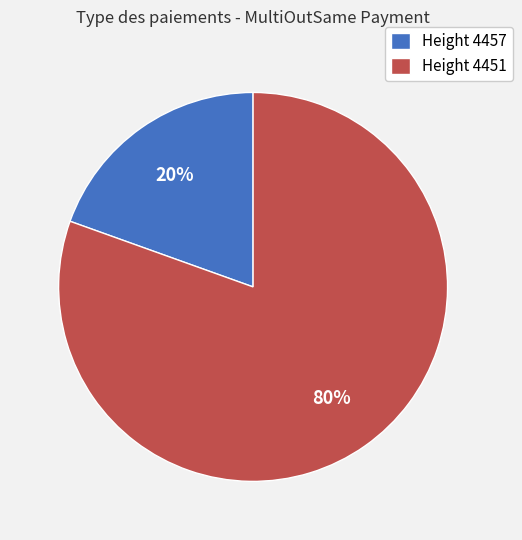

Do Height 4451 and Height 4457 together represent more than half of the pie?

Yes